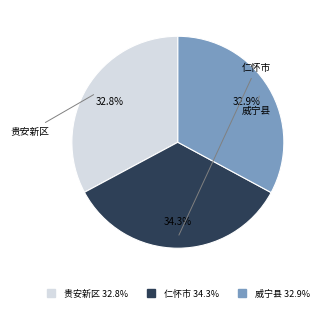

Which category has the biggest portion of the pie?

仁怀市